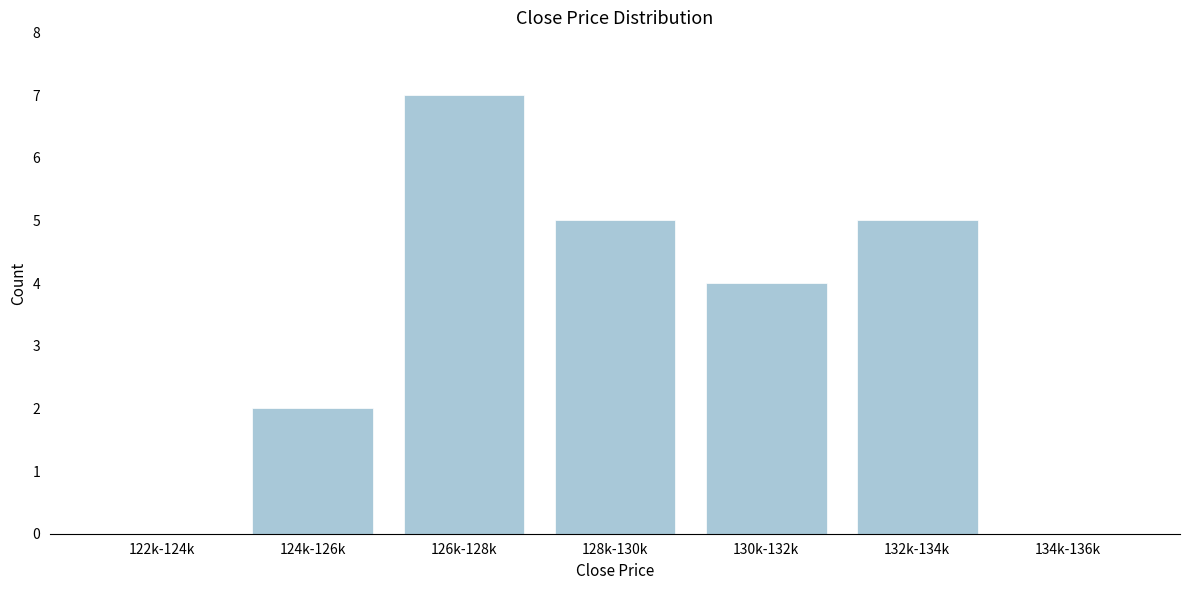

Reading left to right, transcribe all the data shown in this chart.

122k-124k=0	124k-126k=2	126k-128k=7	128k-130k=5	130k-132k=4	132k-134k=5	134k-136k=0